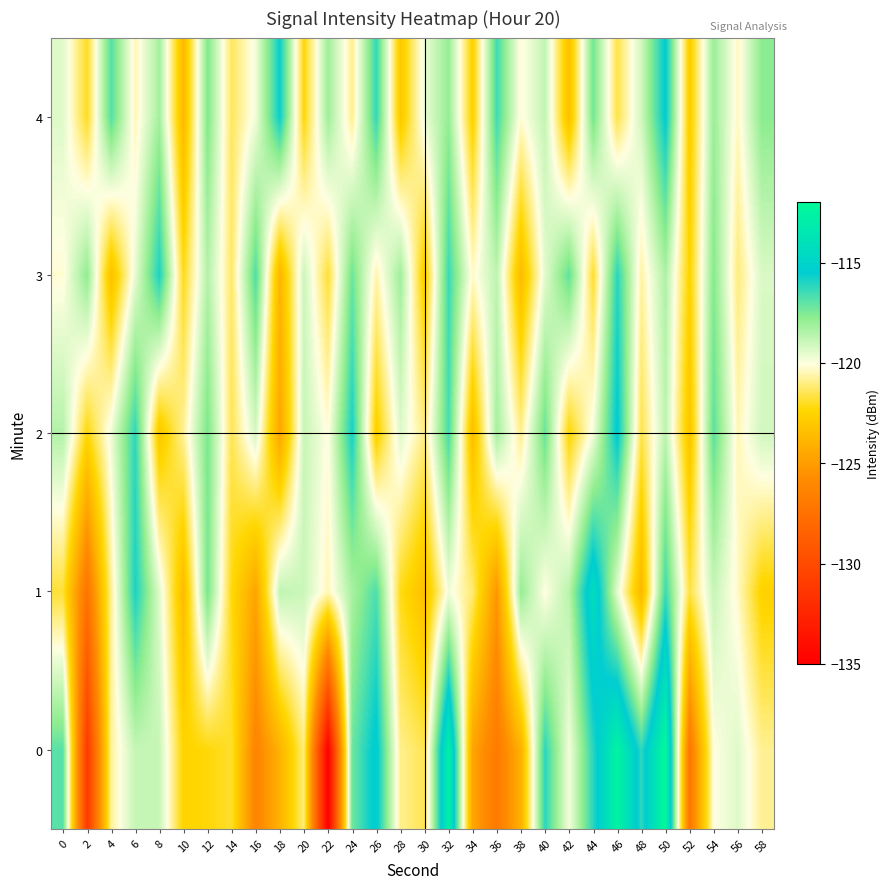

Between 12 and 58, which series saw the biggest shift?

1